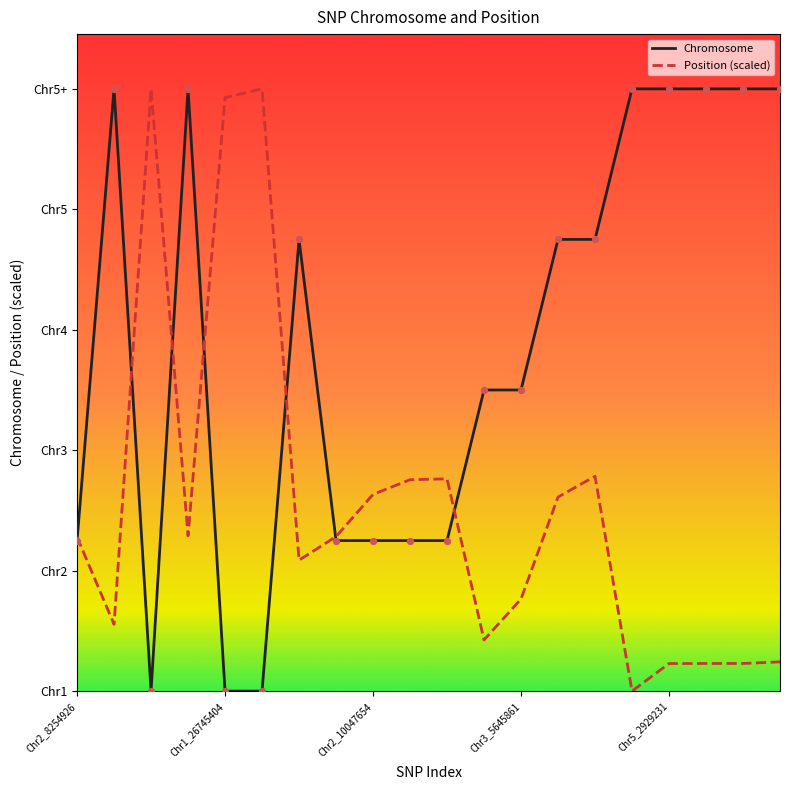

What are all the series names shown in the legend?

Chromosome, Position (scaled)